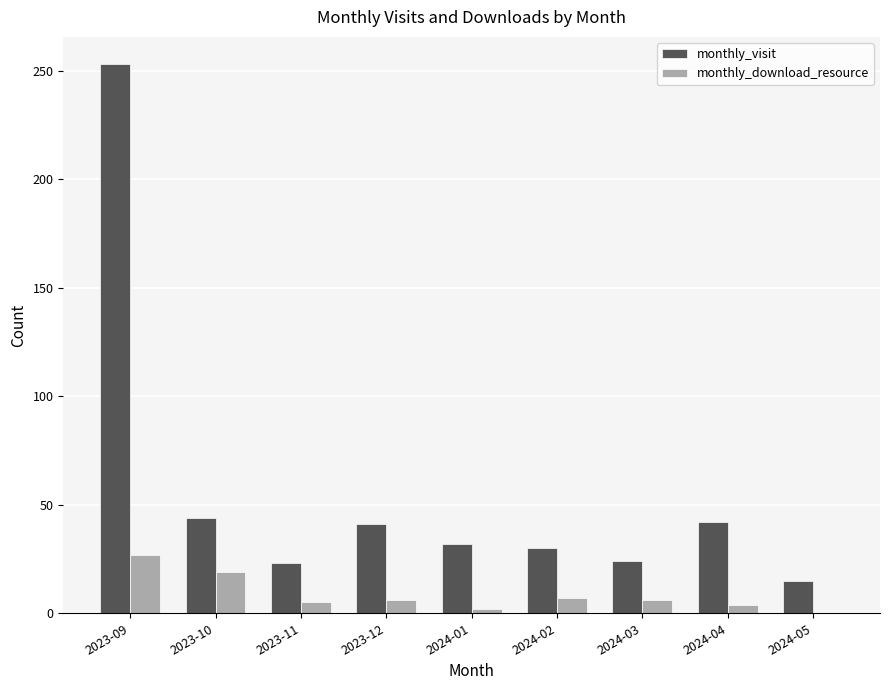

What is the sum of all monthly_download_resource values?

76